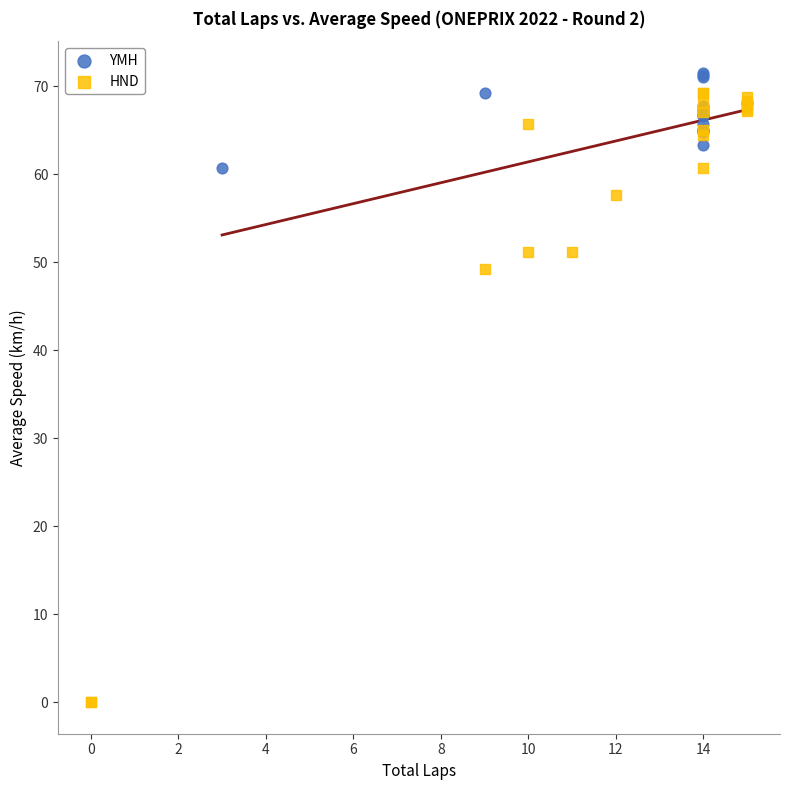

Which series has the widest spread of Y values?

HND